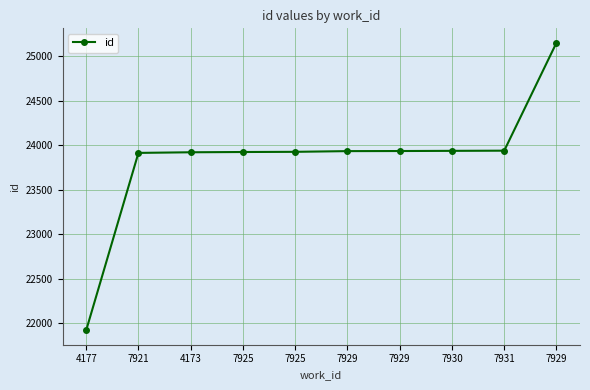

Reading right to left, what are all the values shown in this chart?

25155	23940	23938	23936	23935	23927	23925	23922	23915	21918